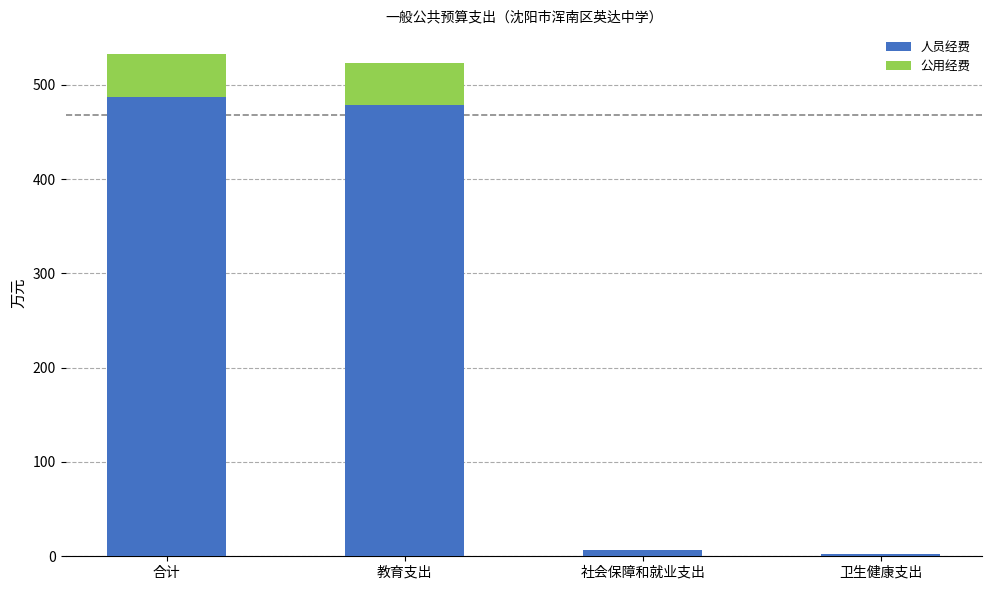

What is the sum of all 人员经费 values?

973.8